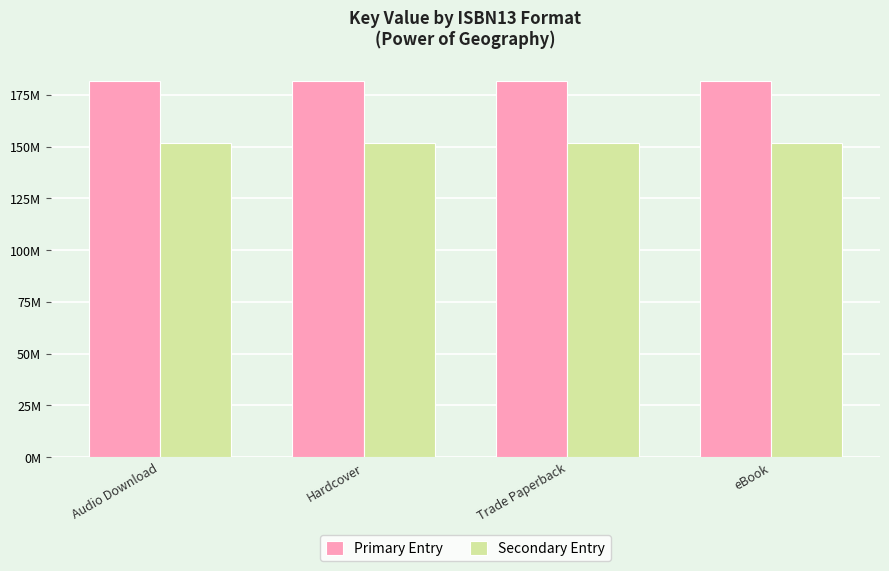

Which has a higher value, Audio Download or Trade Paperback?

Audio Download